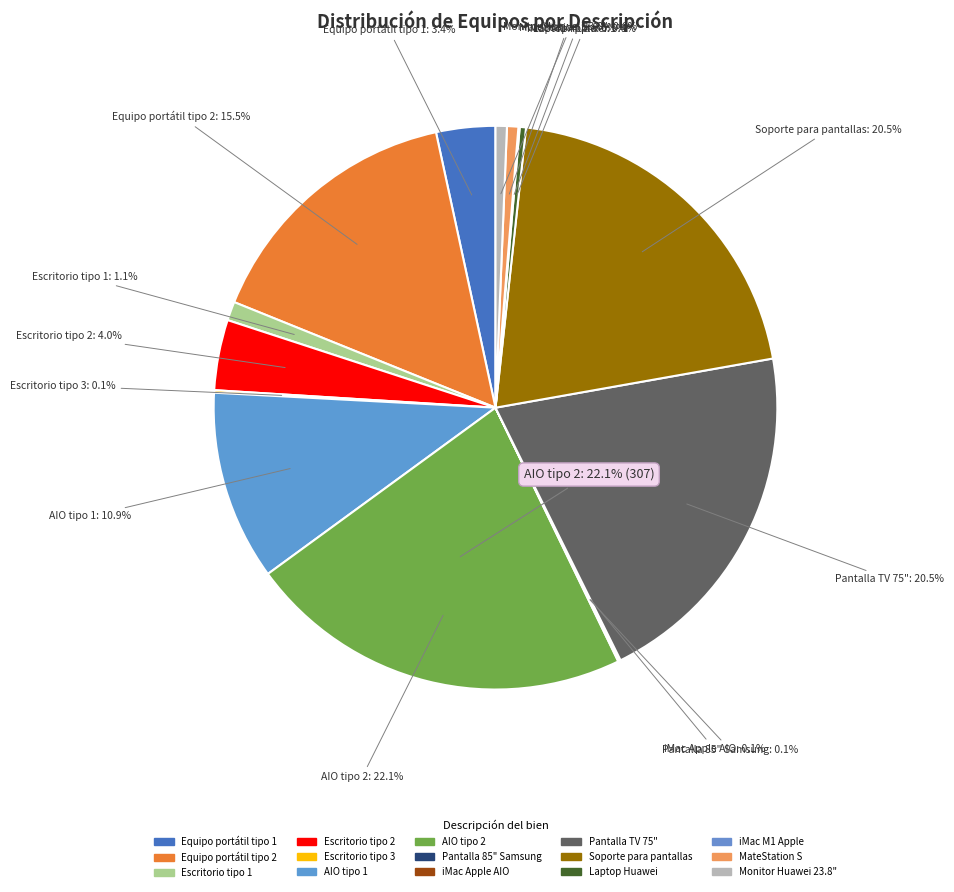

Combined, do Escritorio tipo 3 and Escritorio tipo 2 account for over 50%?

No